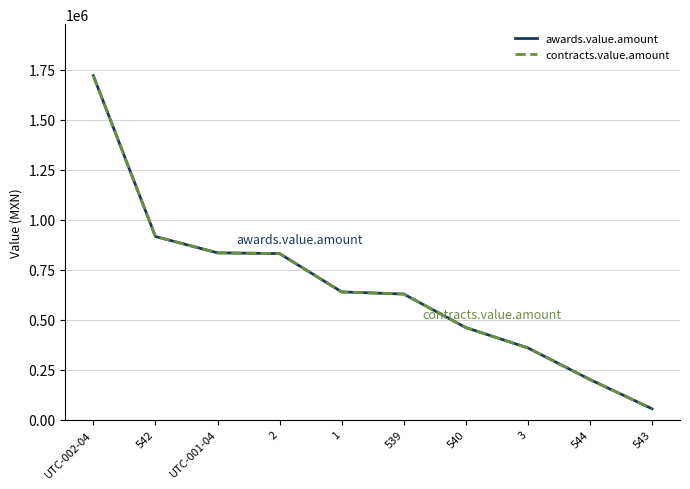

Which series has the largest total across all categories?

awards.value.amount